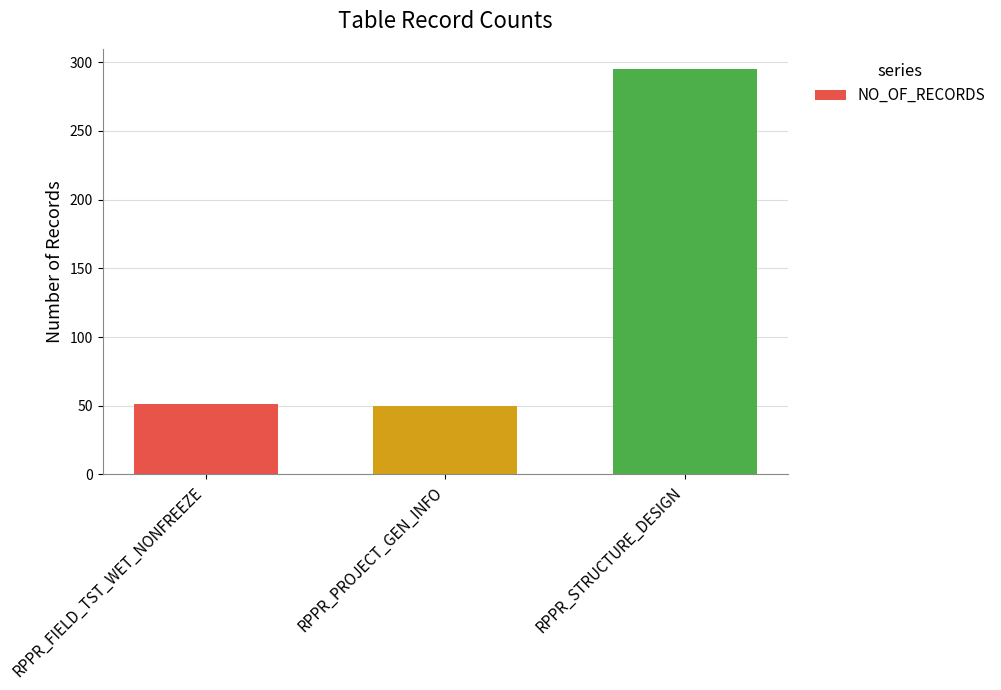

What is the average value?

132